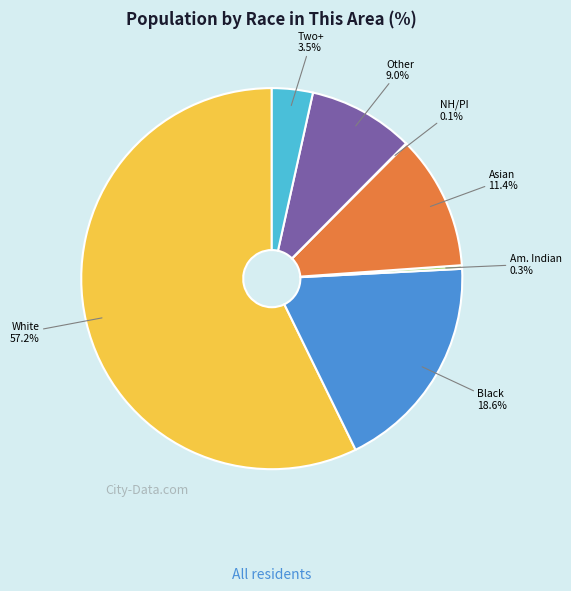

Does any single category account for the majority?

Yes